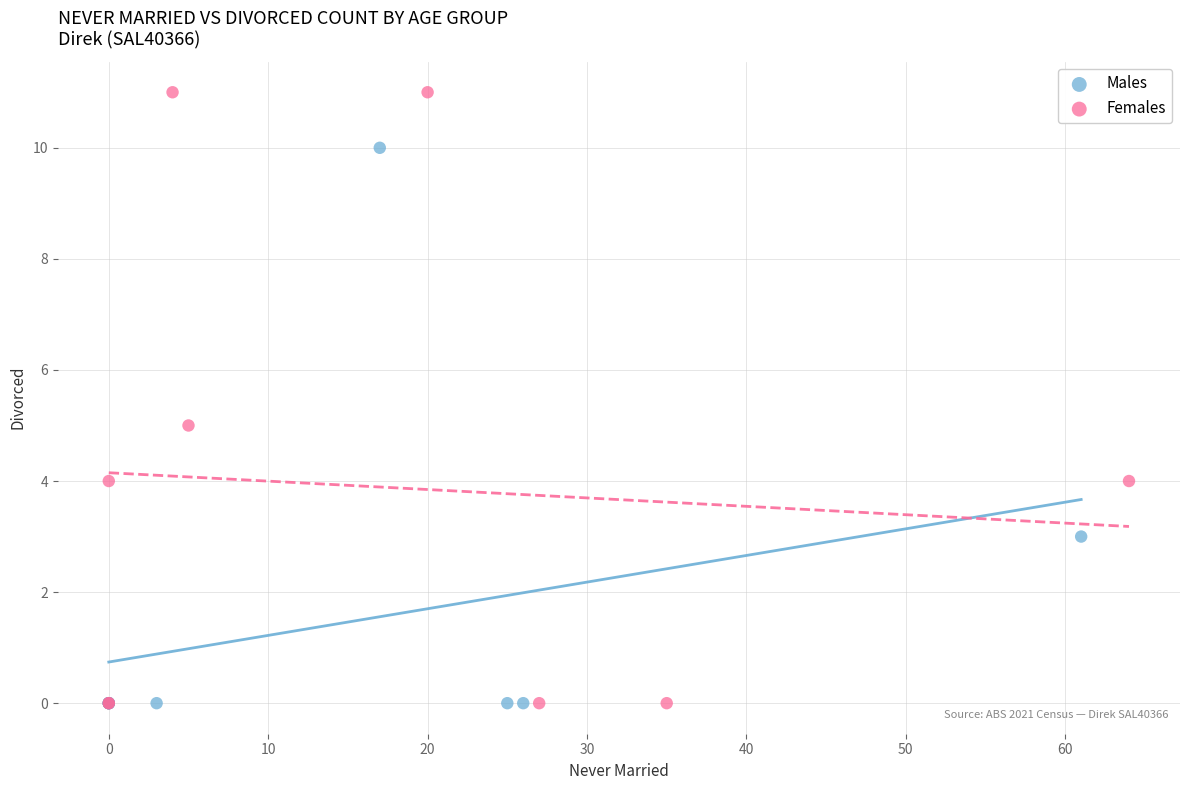

Which series contains the highest Y value?

Females